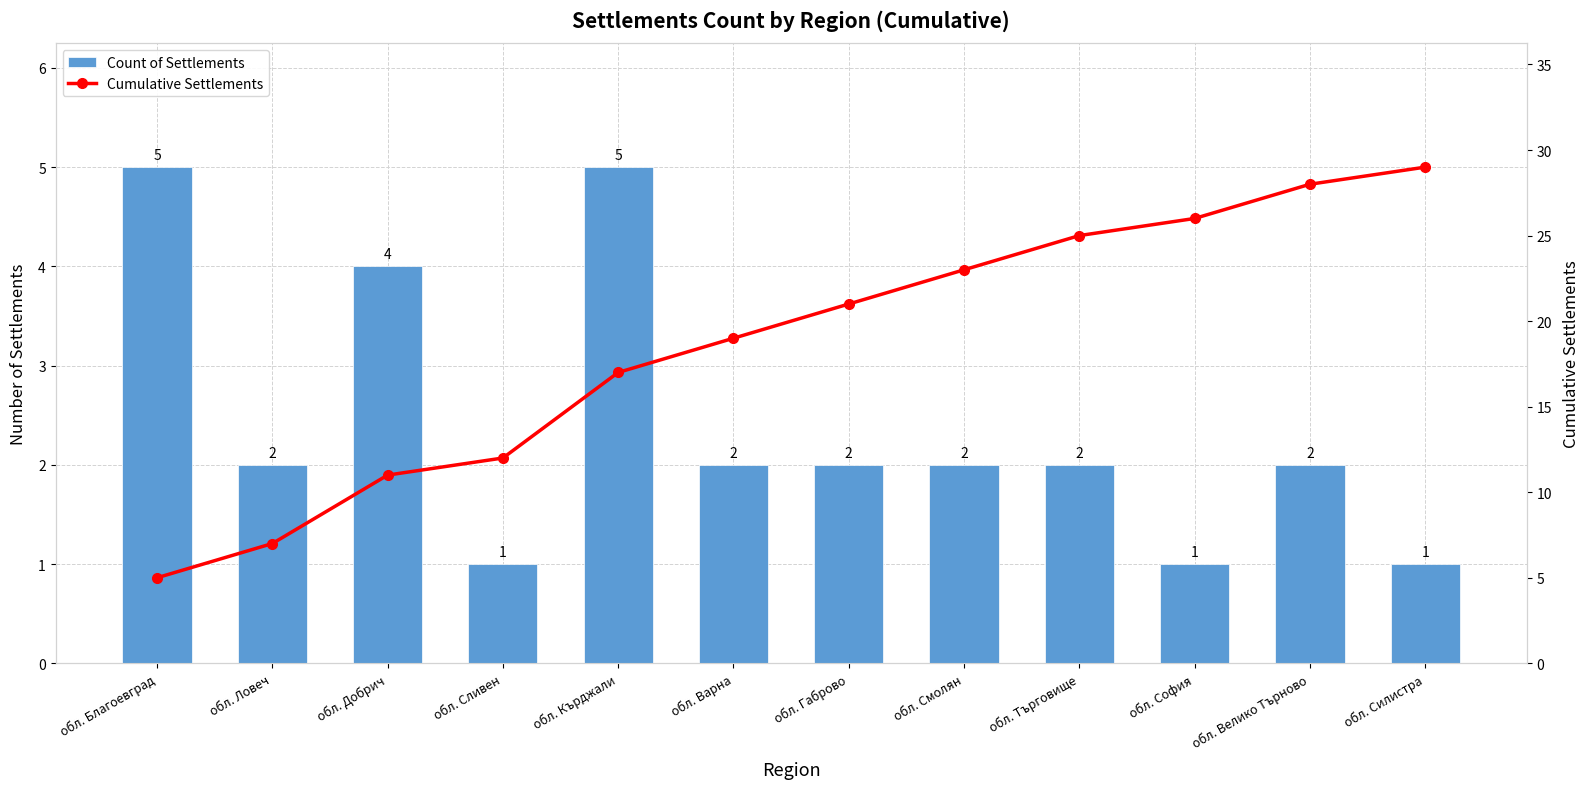

Reading right to left, extract all data points from this chart.

Count of Settlements: 1	2	1	2	2	2	2	5	1	4	2	5
Cumulative Settlements: 29	28	26	25	23	21	19	17	12	11	7	5